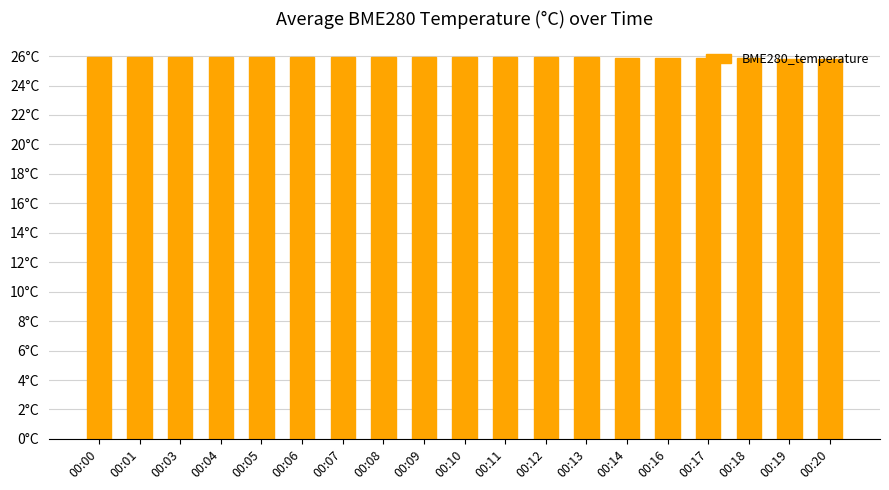

True or false: the data shows 43.3 at 00:16.

False